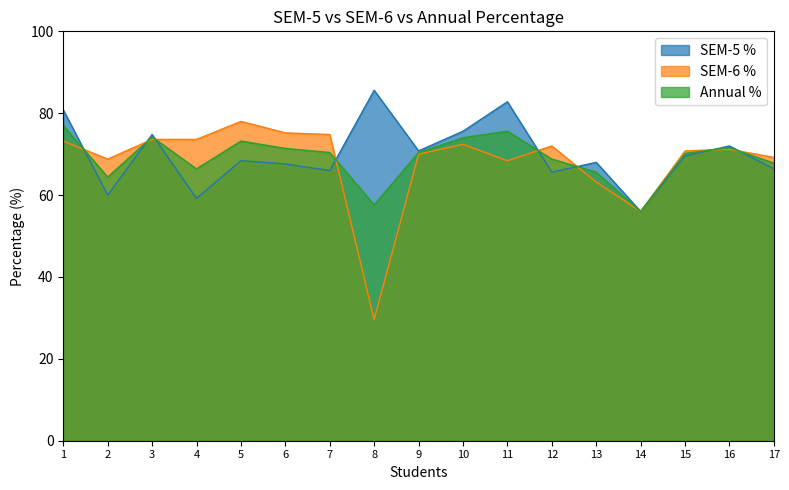

What is the difference between the highest and lowest values at 4?

14.4